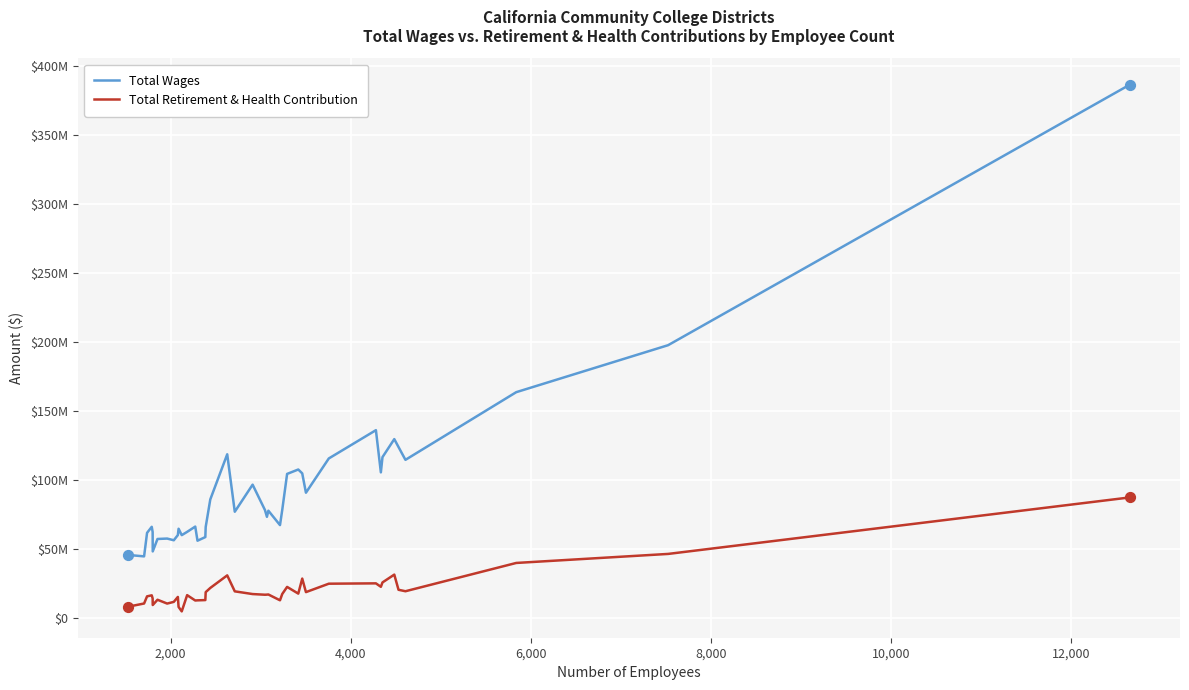

What are all the series names shown in the legend?

Total Wages, Total Retirement & Health Contribution